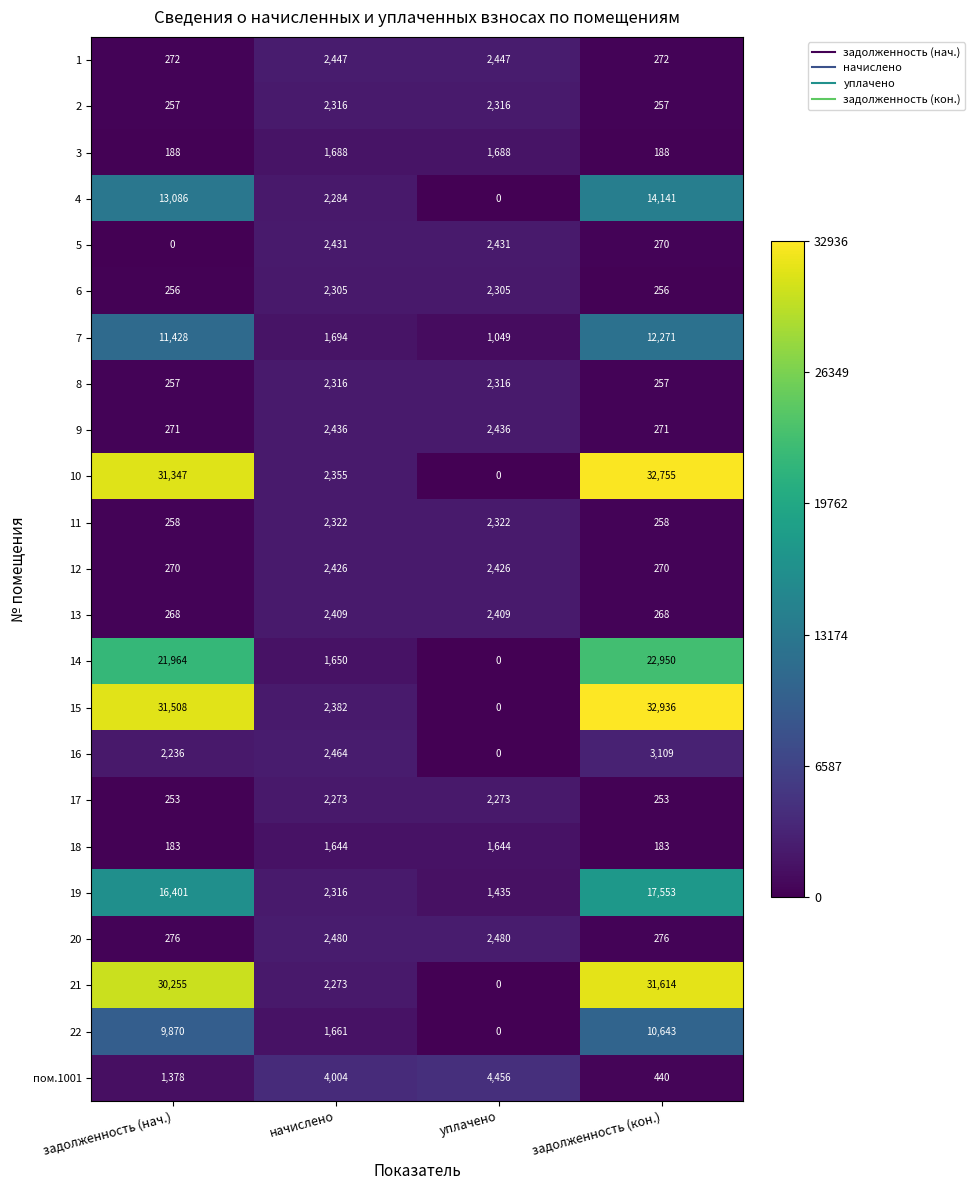

Which series has the largest range (max minus min)?

15